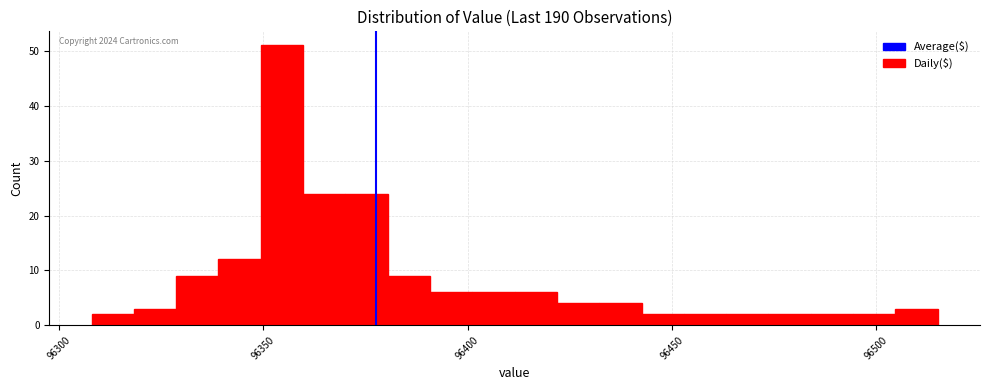

Around what value on the x-axis is the tallest bar? Give the approximate position of its centre, as read against the axis.

96355